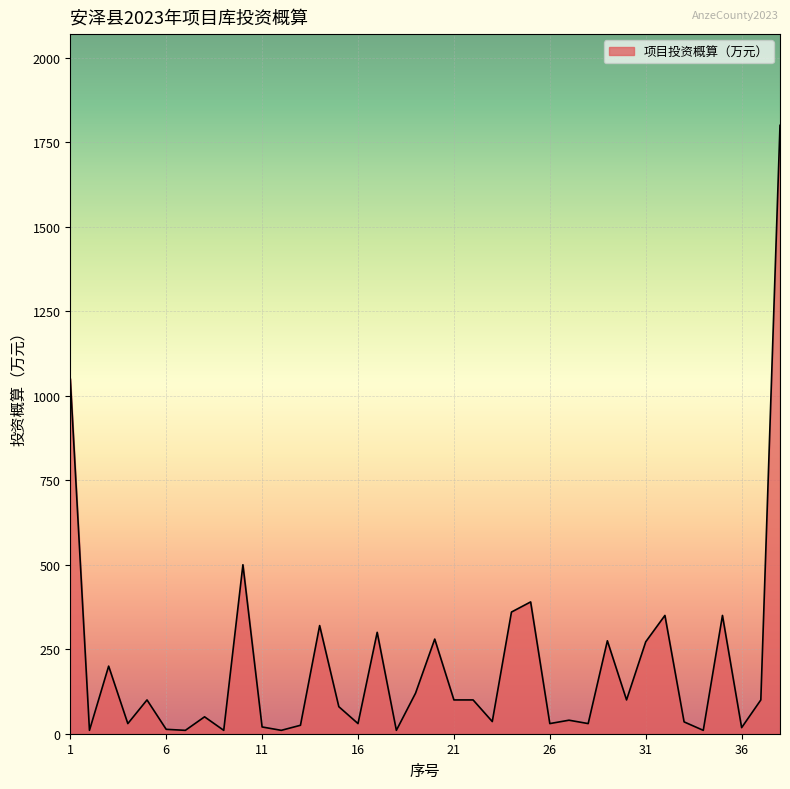

What is the maximum value shown in the chart?

1800